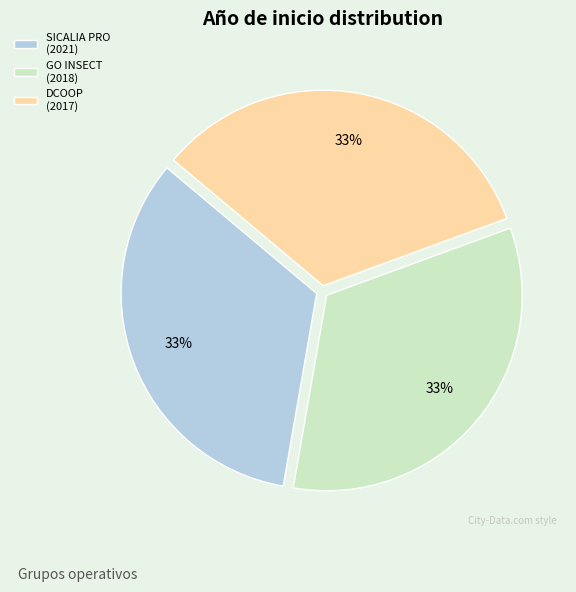

How many segments does this pie chart have?

3